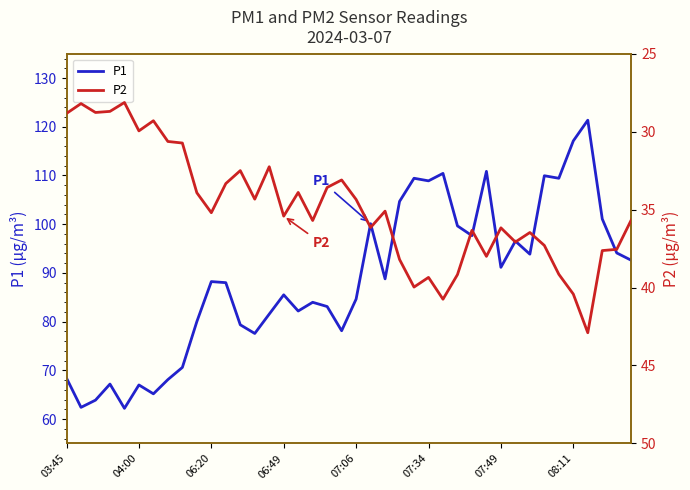

What is the value of the P1 point at the 30th from the left?

110.8